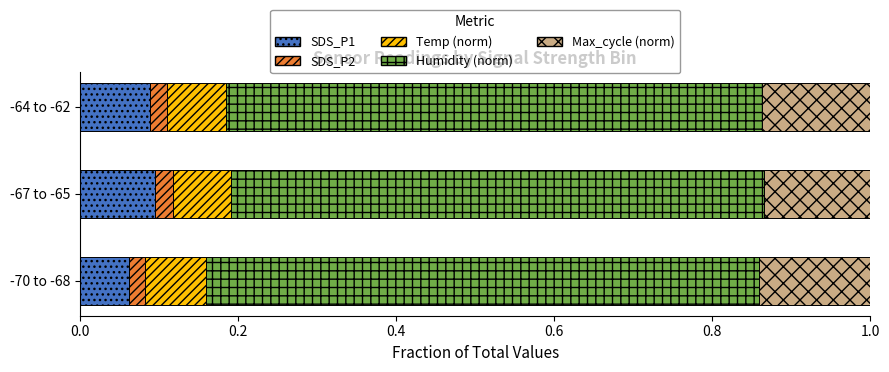

The value of SDS_P1 at -64 to -62 is 0.1. True or false?

True